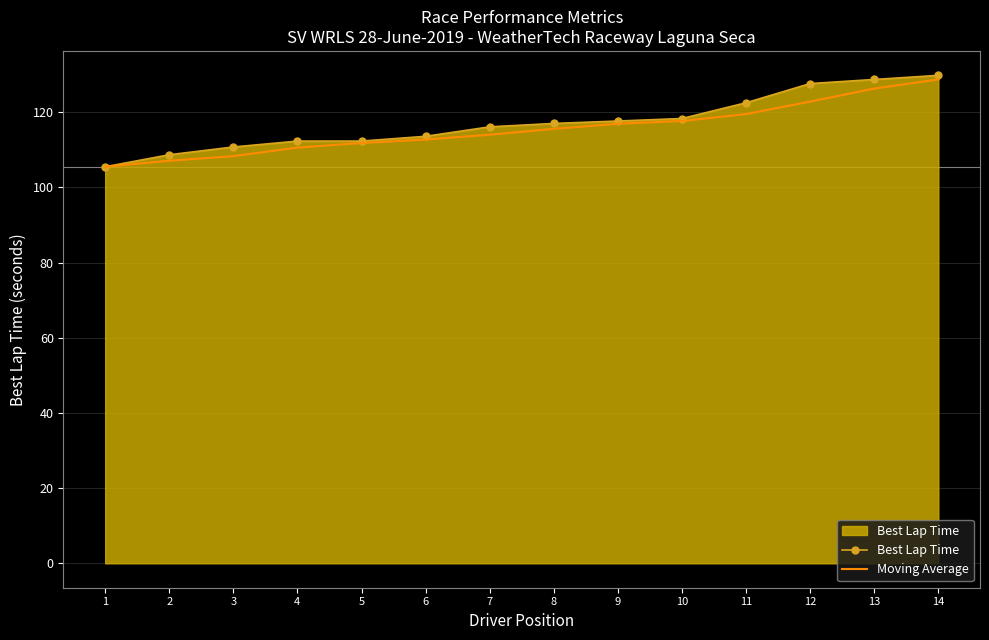

Which series has the largest range (max minus min)?

Best Lap Time